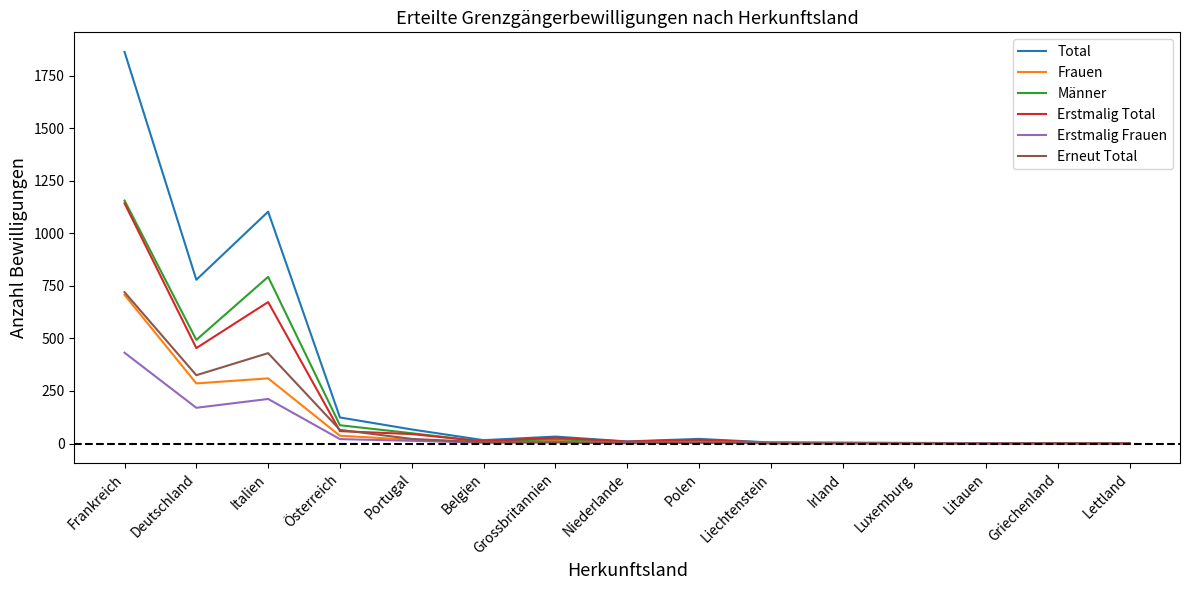

How many distinct data groups are displayed?

6